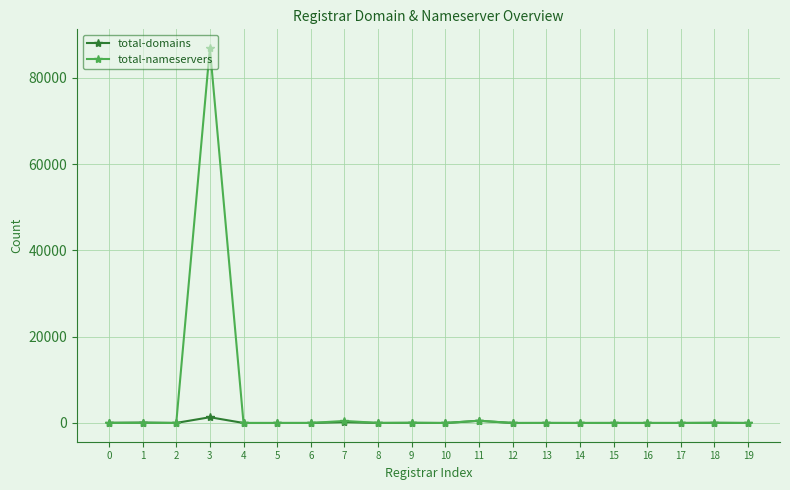

True or false: total-domains has more than 2 interior local peaks.

True